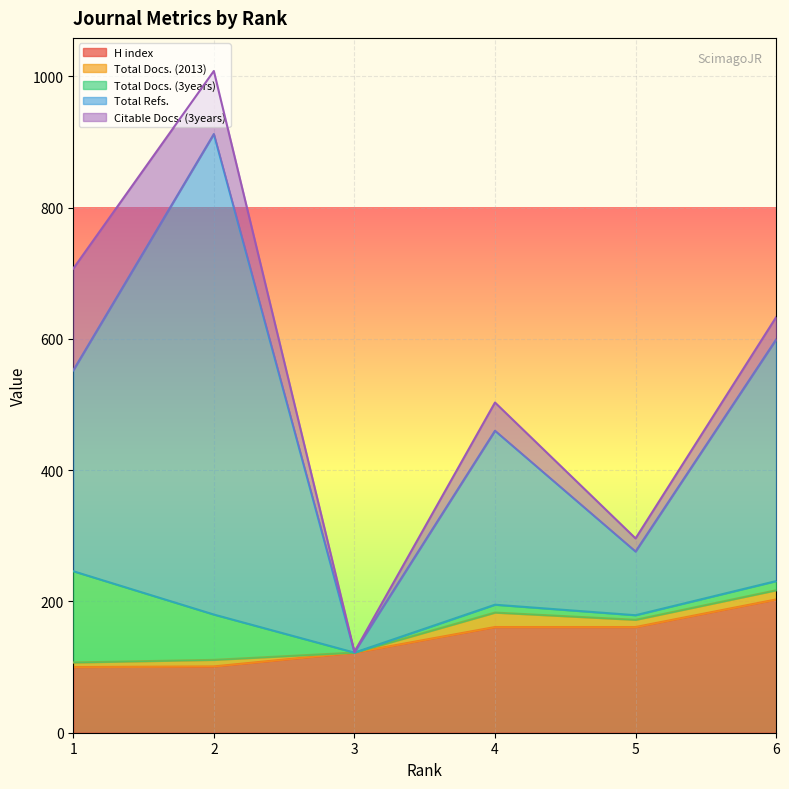

Where is Total Docs. (3years) nearest to the value 69?

2